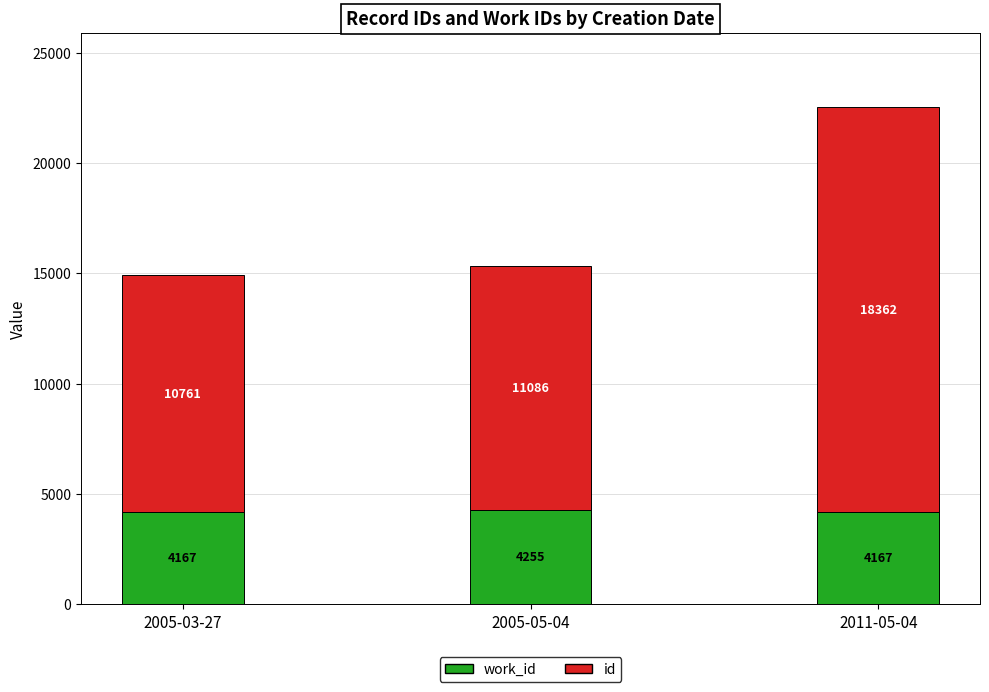

What is the total value across all series at 2005-03-27?

14928